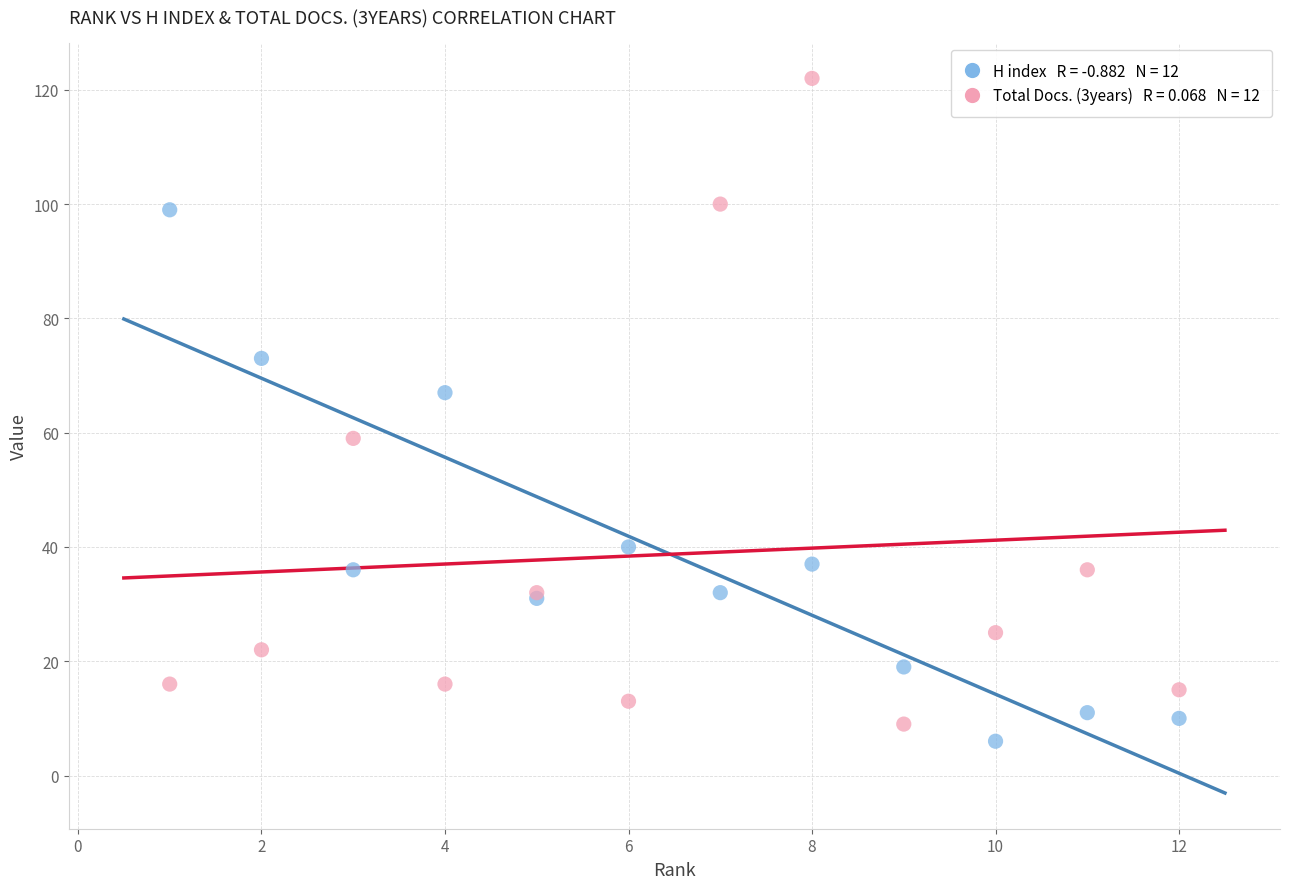

Across all series, what Y value is closest to 64?

67